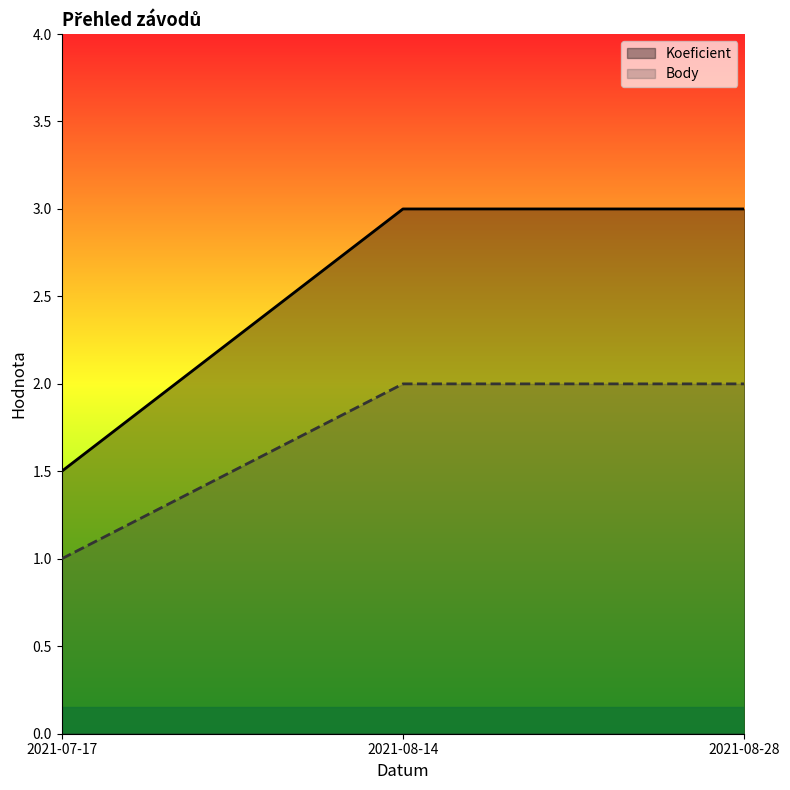

What position from the right is 2021-08-14?

2